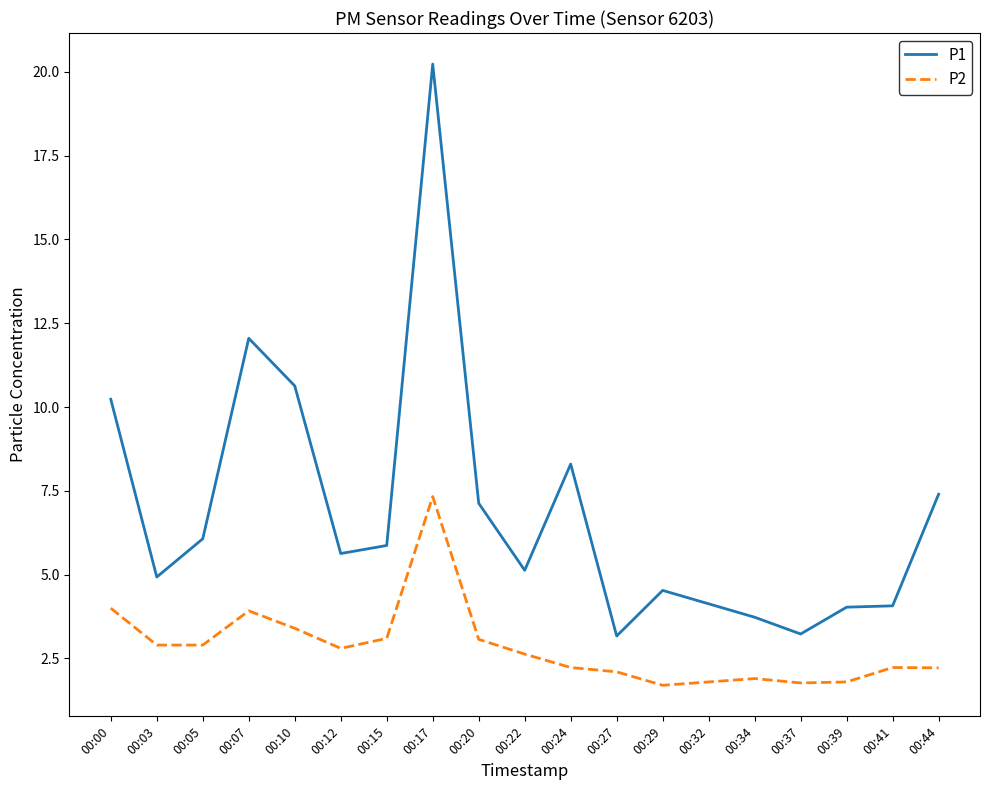

What is the difference between the P1 values at 00:24 and 00:10?

2.3